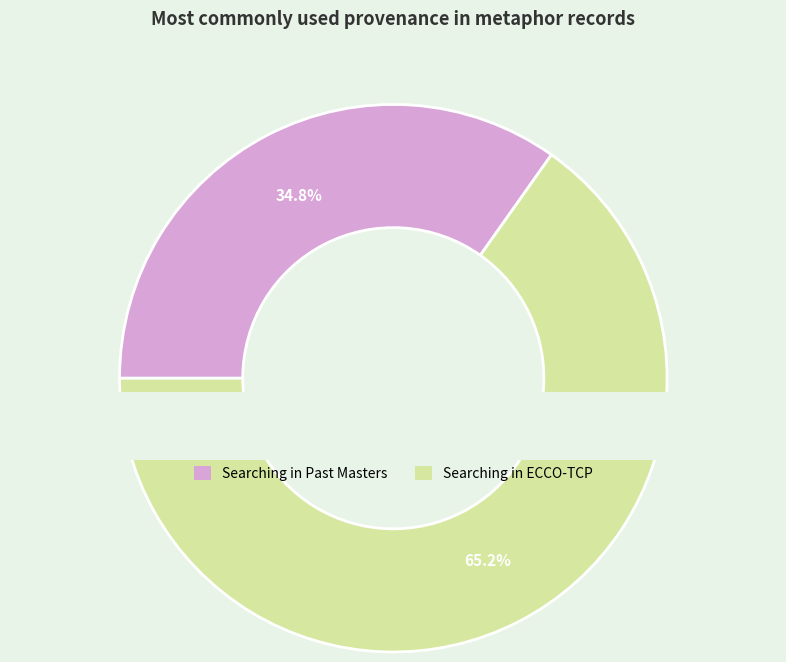

Approximately how many times larger is the value at Searching in ECCO-TCP compared to Searching in Past Masters?

1.9